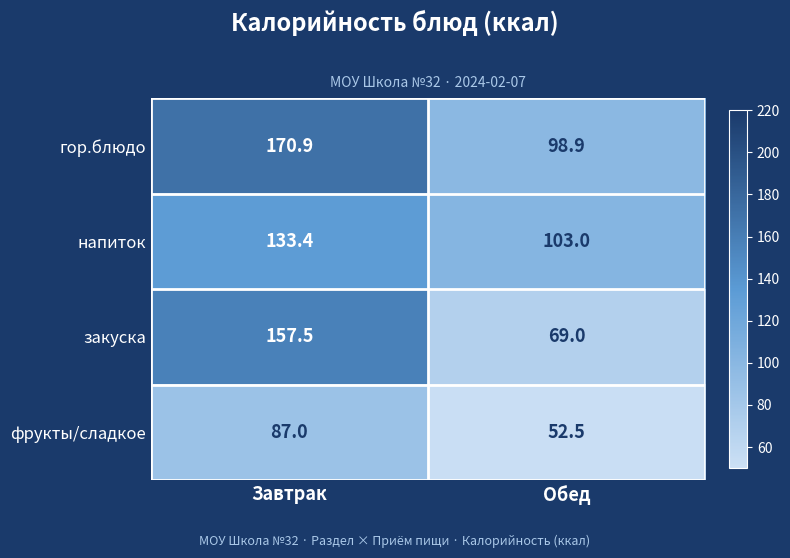

What is the greatest value displayed?

170.9